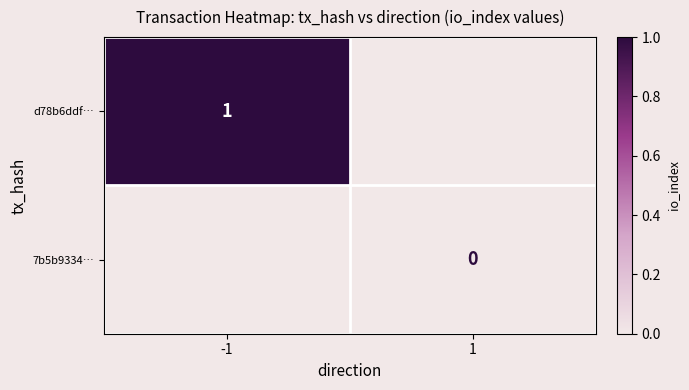

Which has a higher value, 1 or -1?

-1